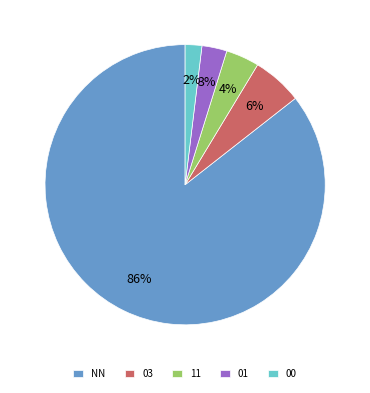

What is the majority slice?

NN